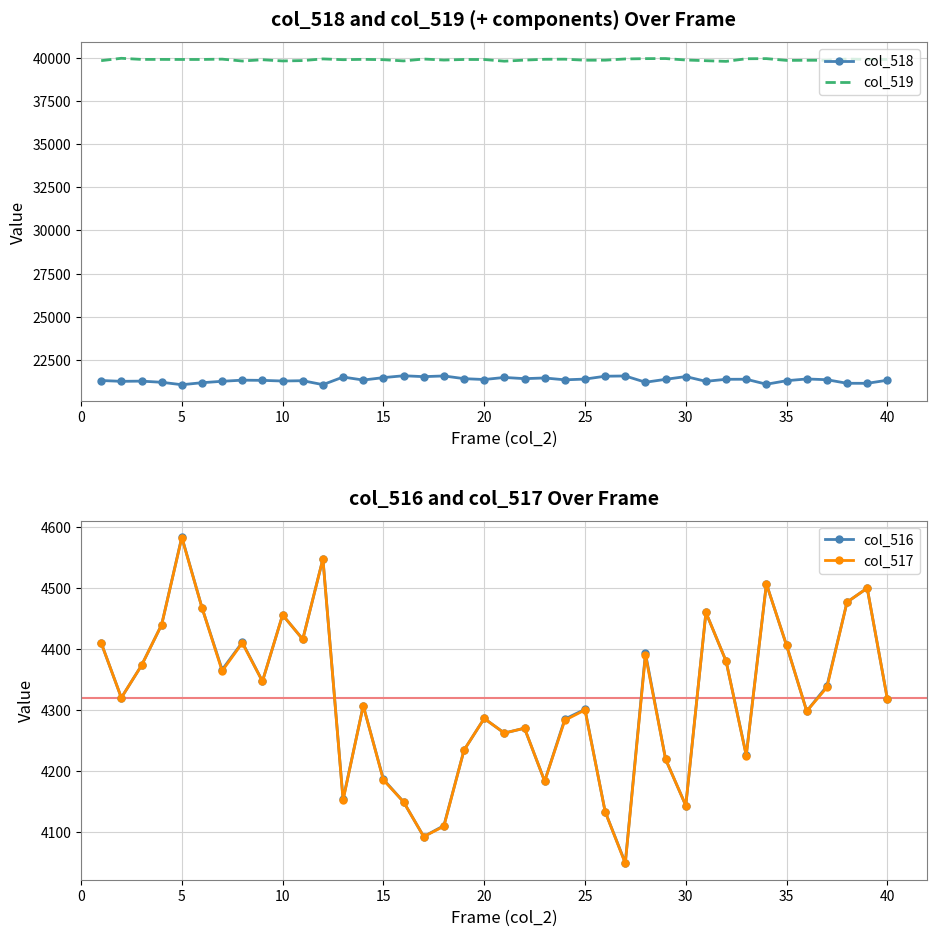

True or false: col_519 and col_518 cross at least once.

False